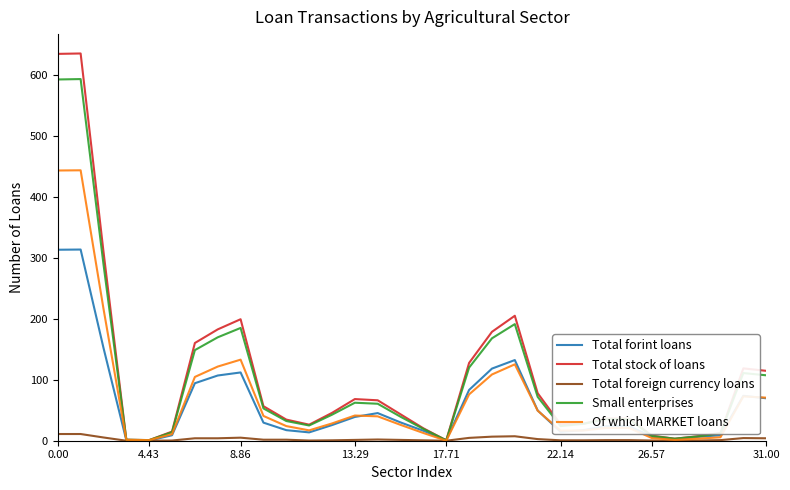

What is the maximum value shown in the chart?

635.3